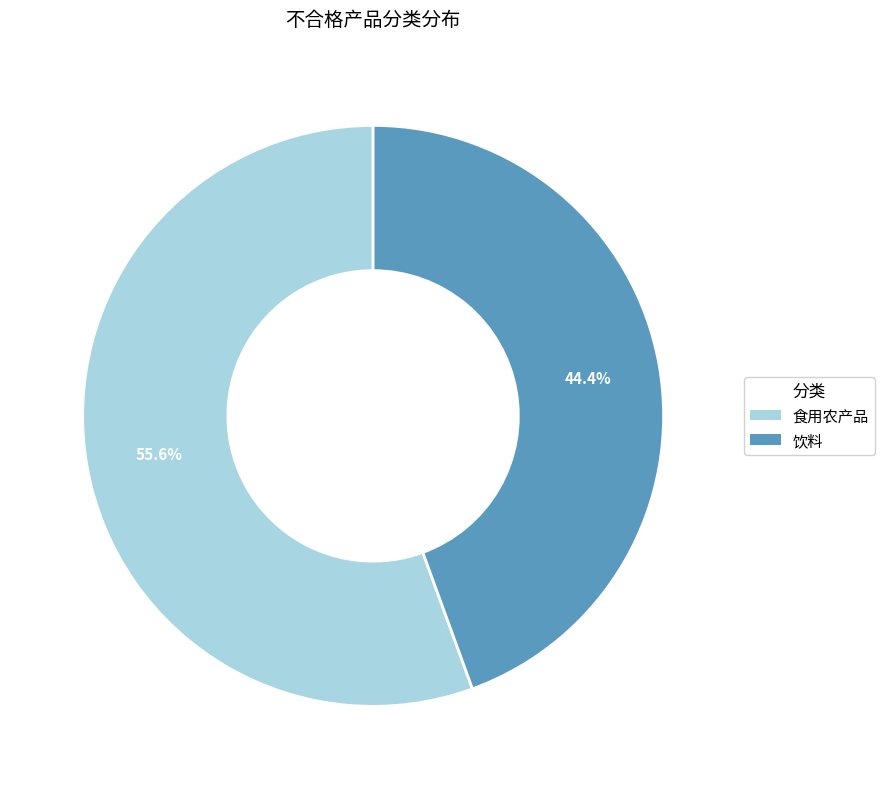

Which category has the biggest portion of the pie?

食用农产品